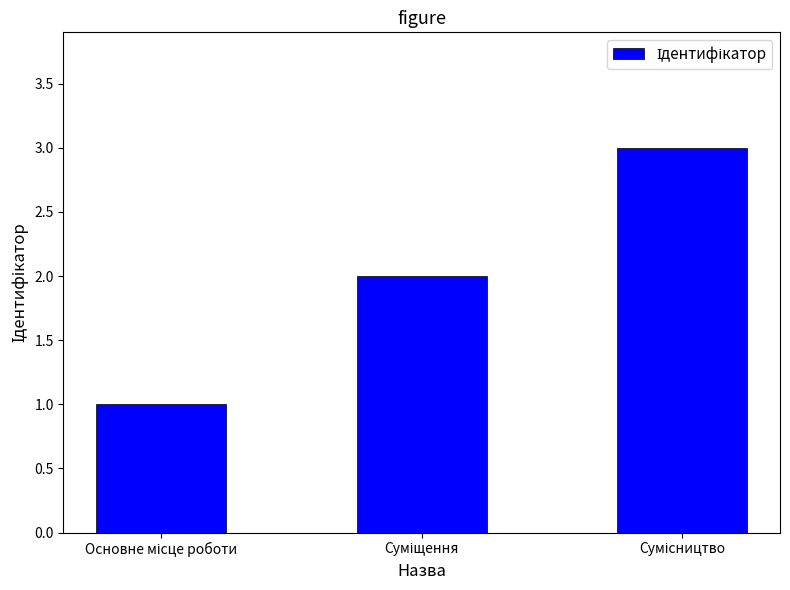

What is the sum of all values?

6